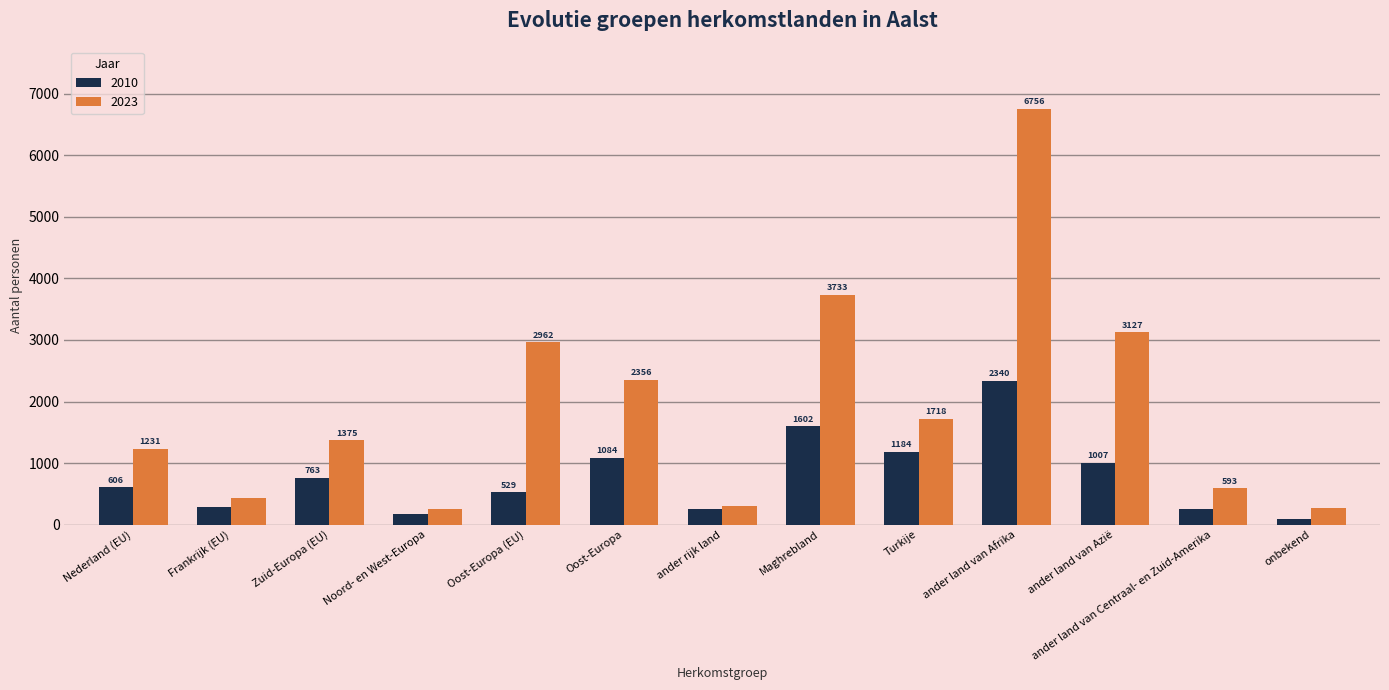

At how many categories does at least one series exceed 2000?

5